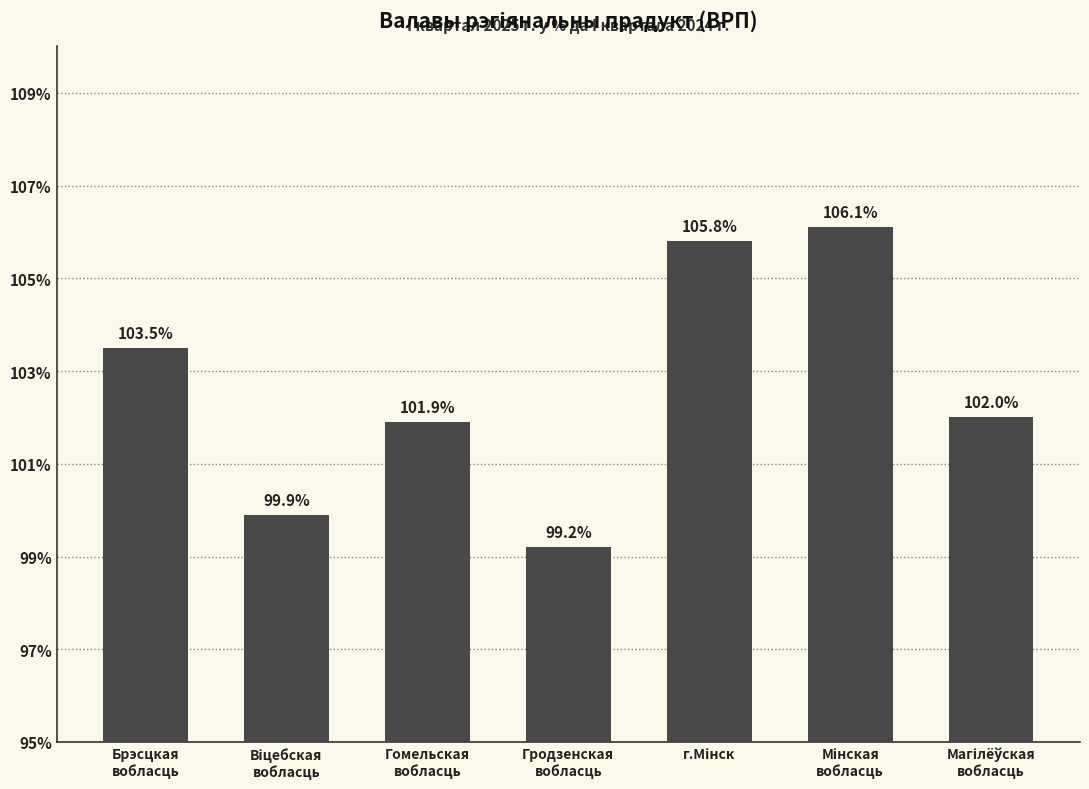

What is the difference between the maximum and minimum values?

6.9